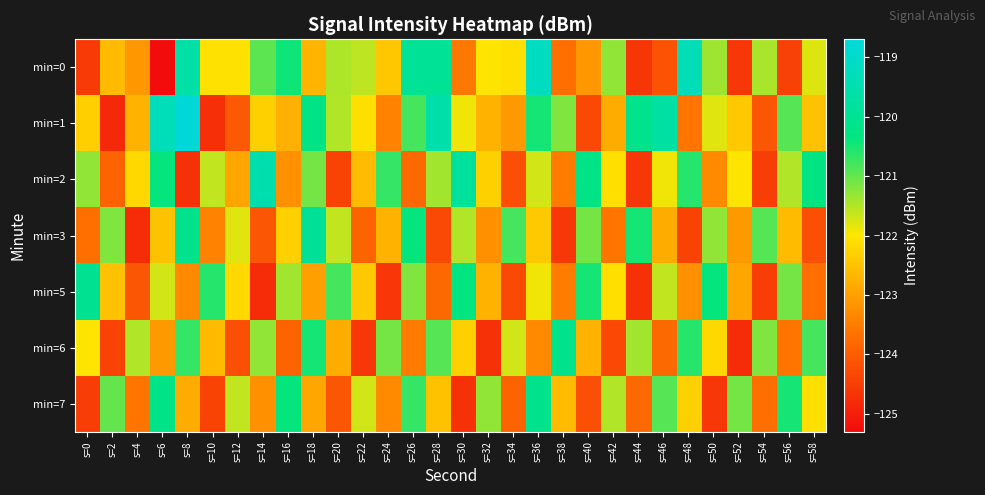

What is the spread (max minus min) of values at s=34?

3.5